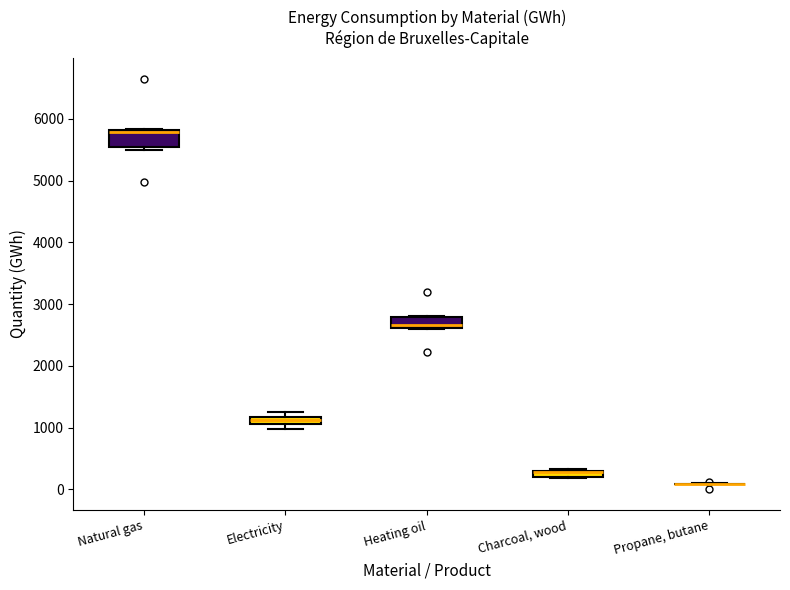

Comparing the boxes themselves (not the whiskers), which one is the tallest?

Natural gas